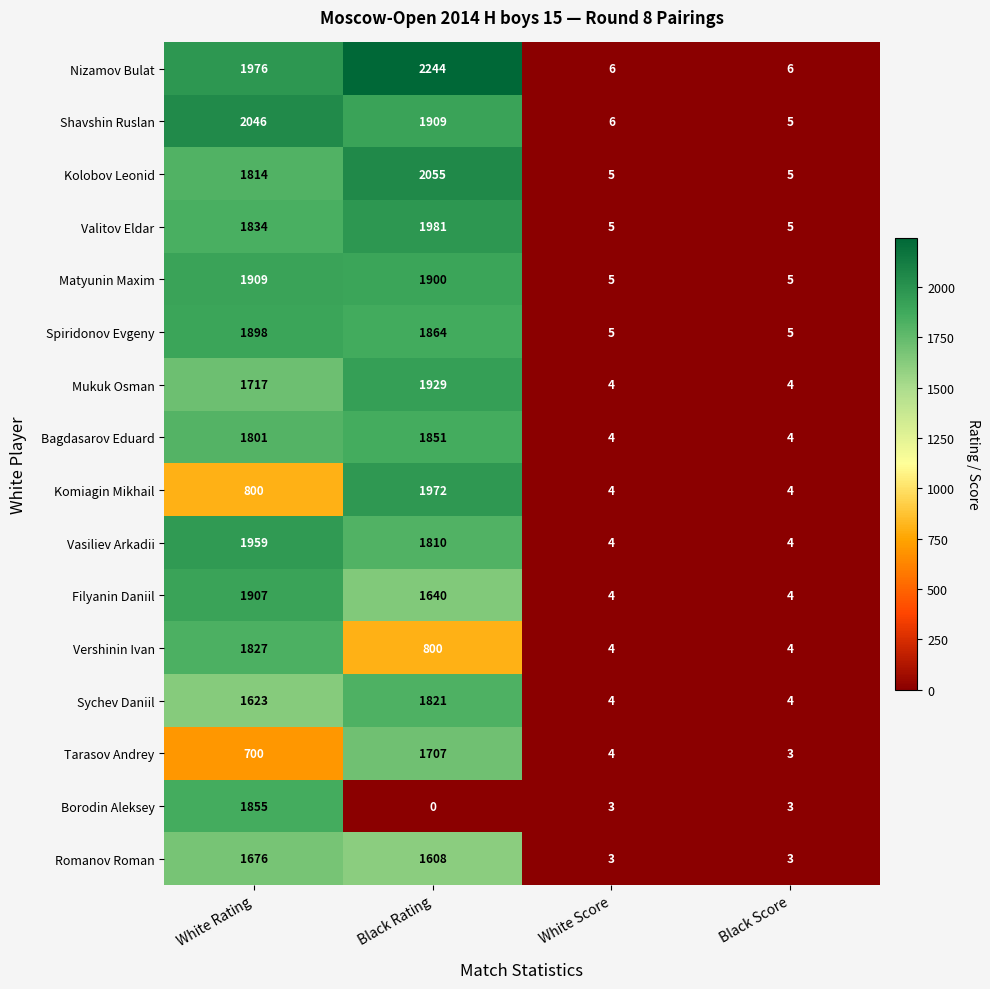

Which series changed the most between Black Rating and Black Score?

Nizamov Bulat